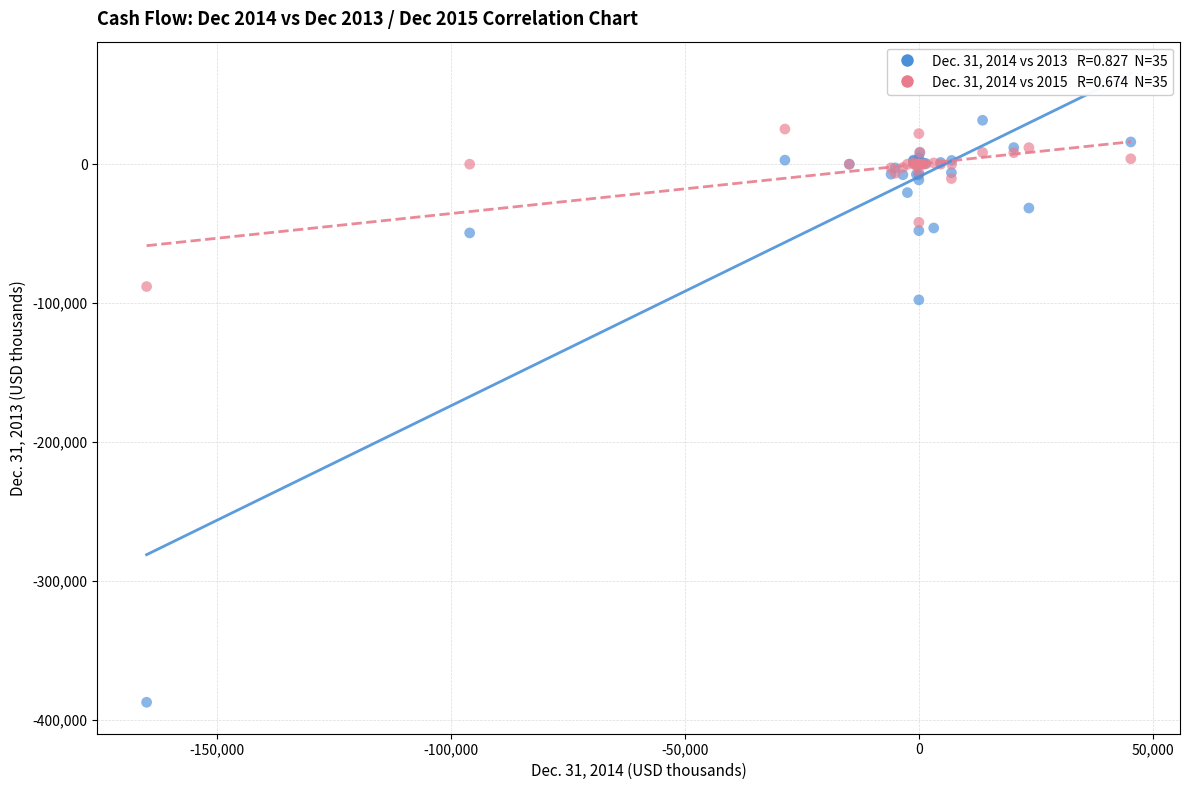

Across all series, what Y value is closest to -177760?

-97616